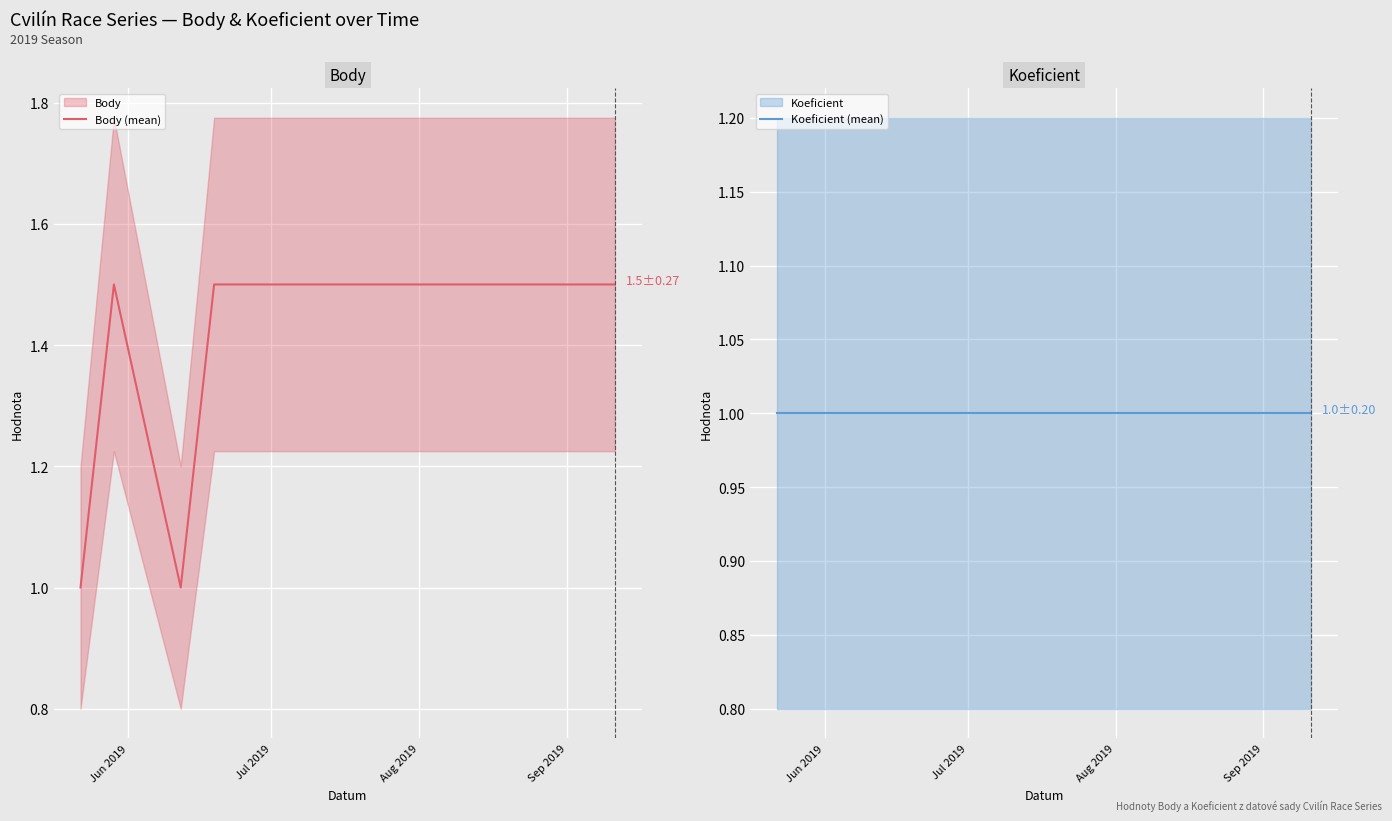

What is the minimum value for Body (mean)?

1.0